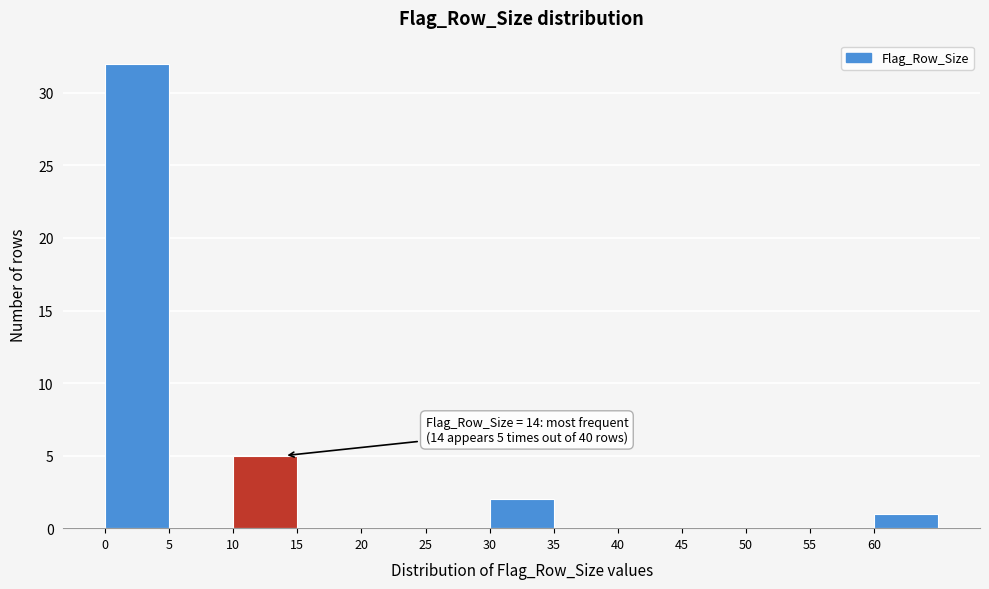

Over which range of the x-axis is the bar tallest?

0 to 5